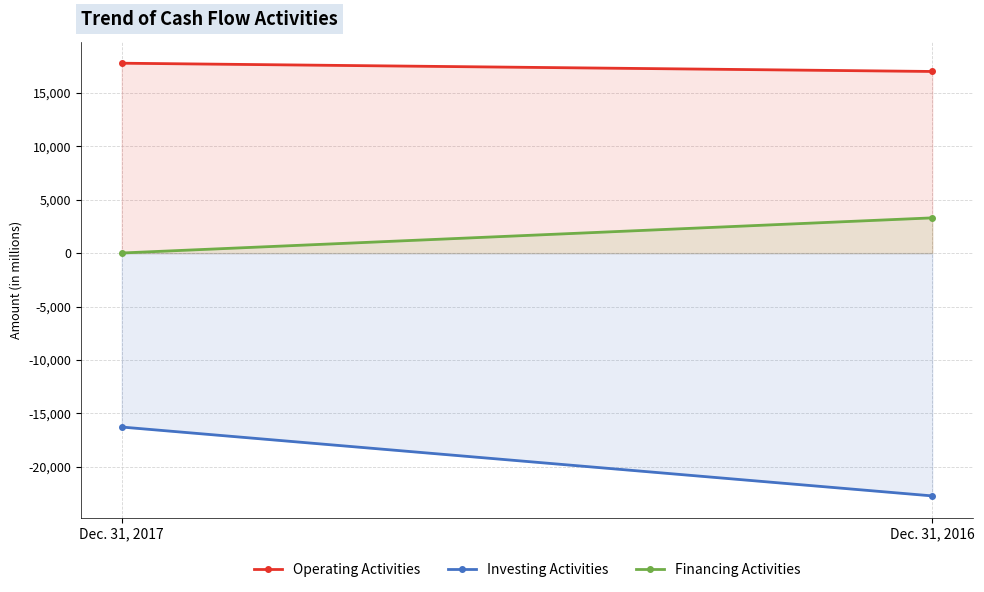

How many data points does each series have?

2